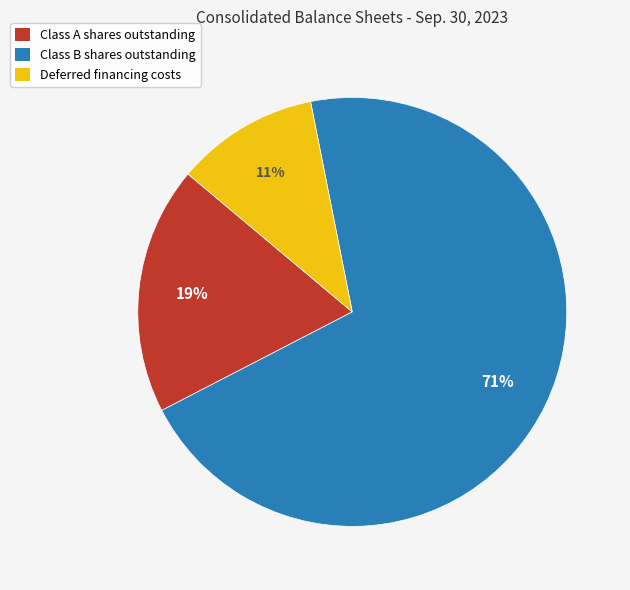

To the nearest percent, what is the combined percentage of Class B shares outstanding and Deferred financing costs?

81%